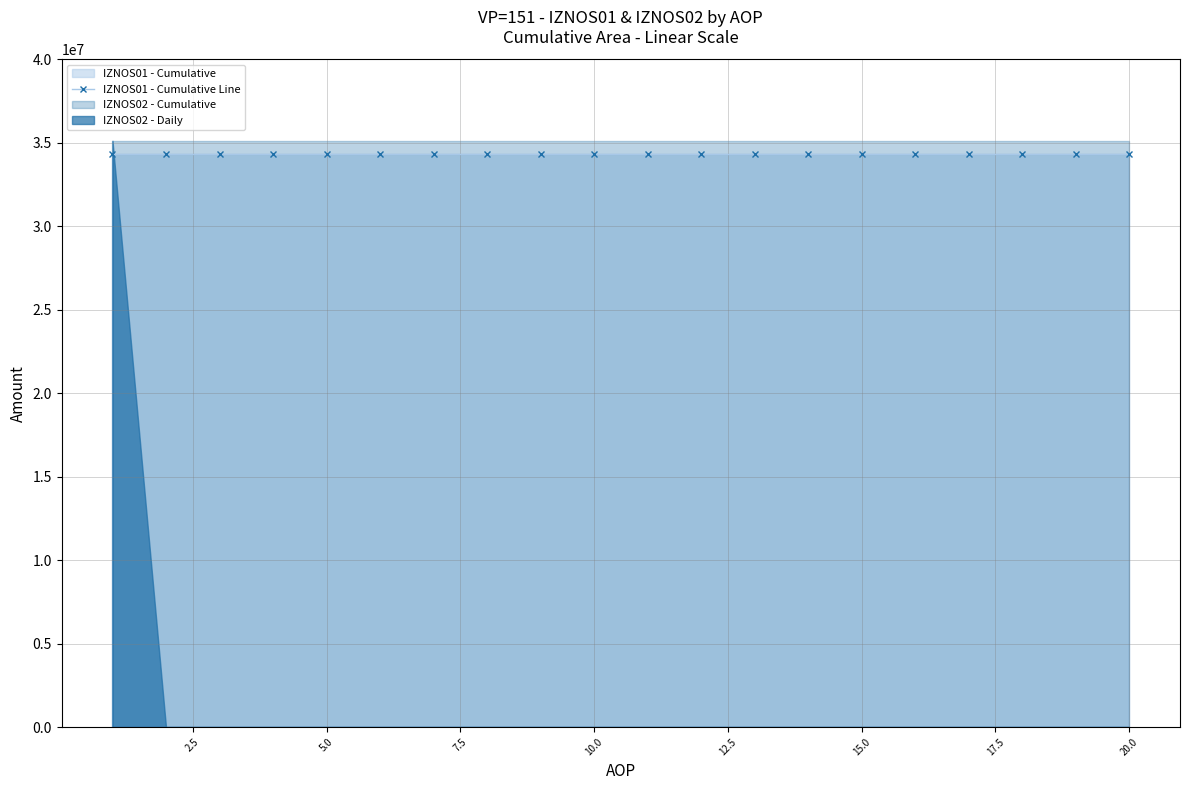

Which series has the largest total across all categories?

IZNOS02